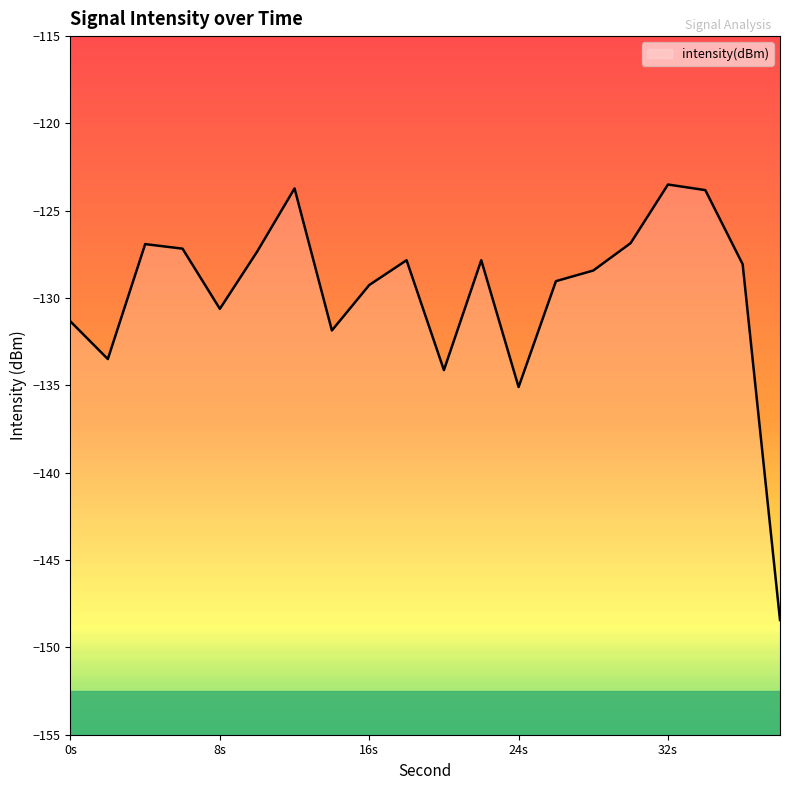

True or false: the data shows -133.5 at 2.

True